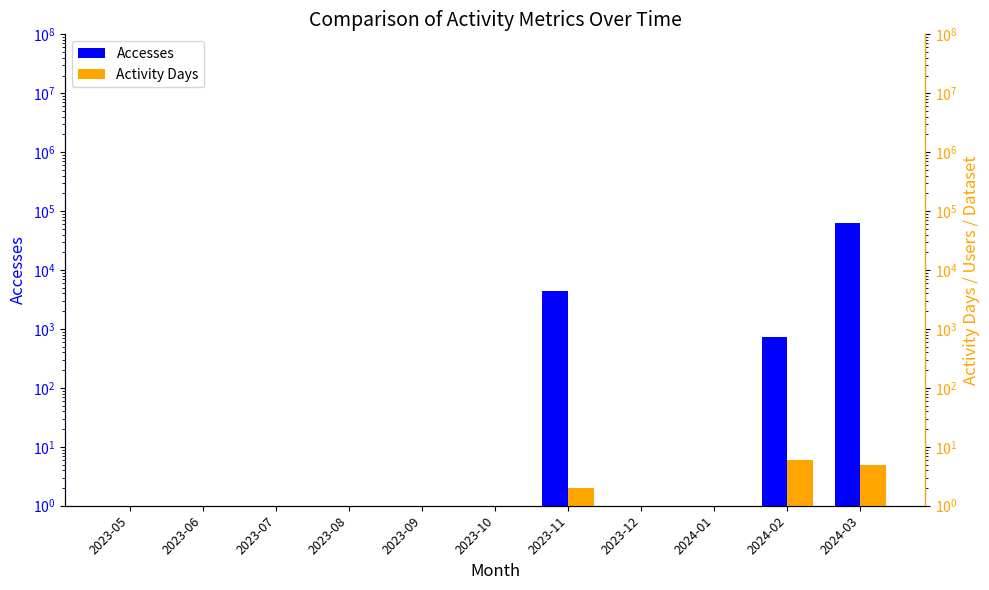

At which label is Accesses closest to 31293?

2023-11